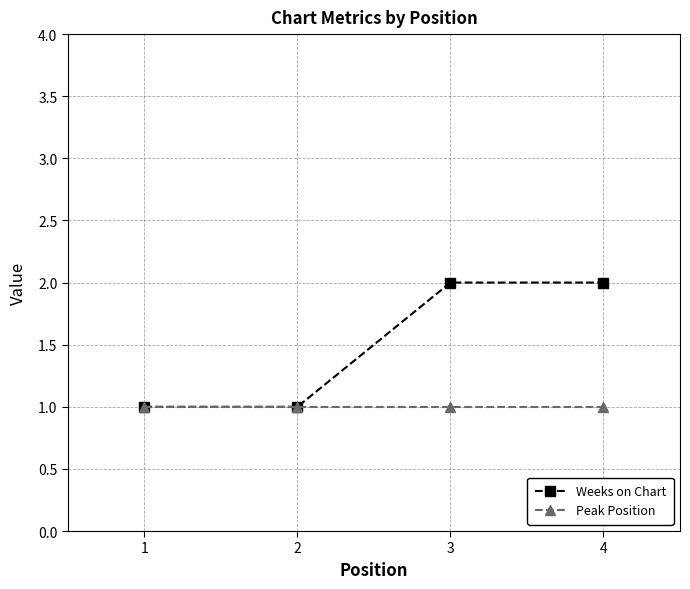

The value of Weeks on Chart at 4 is 4. True or false?

False